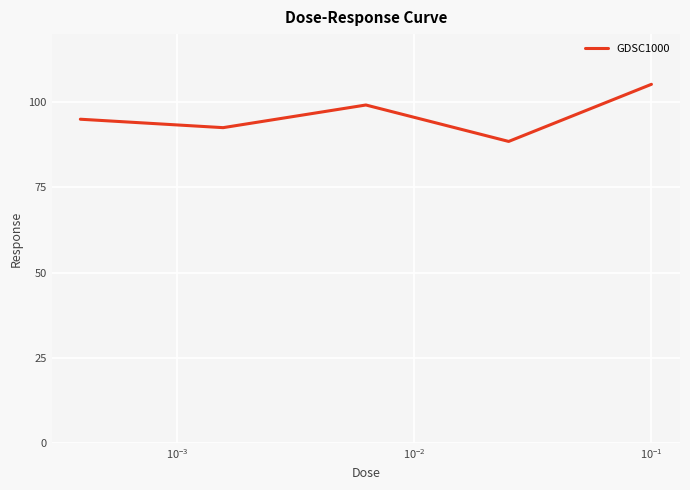

What is the greatest value displayed?

105.3